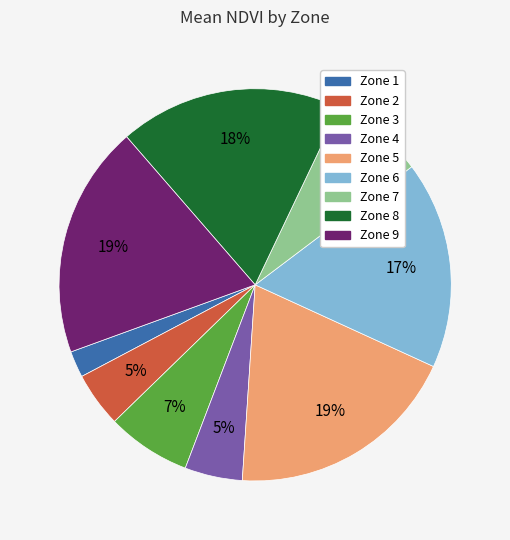

What percentage is the Zone 3 slice, to the nearest percent?

7%